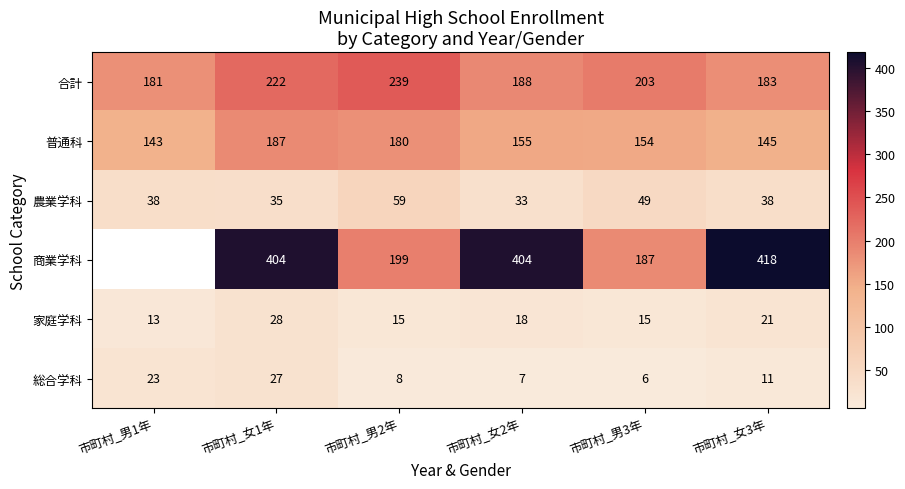

Which category has the lowest value across all series?

市町村_男3年